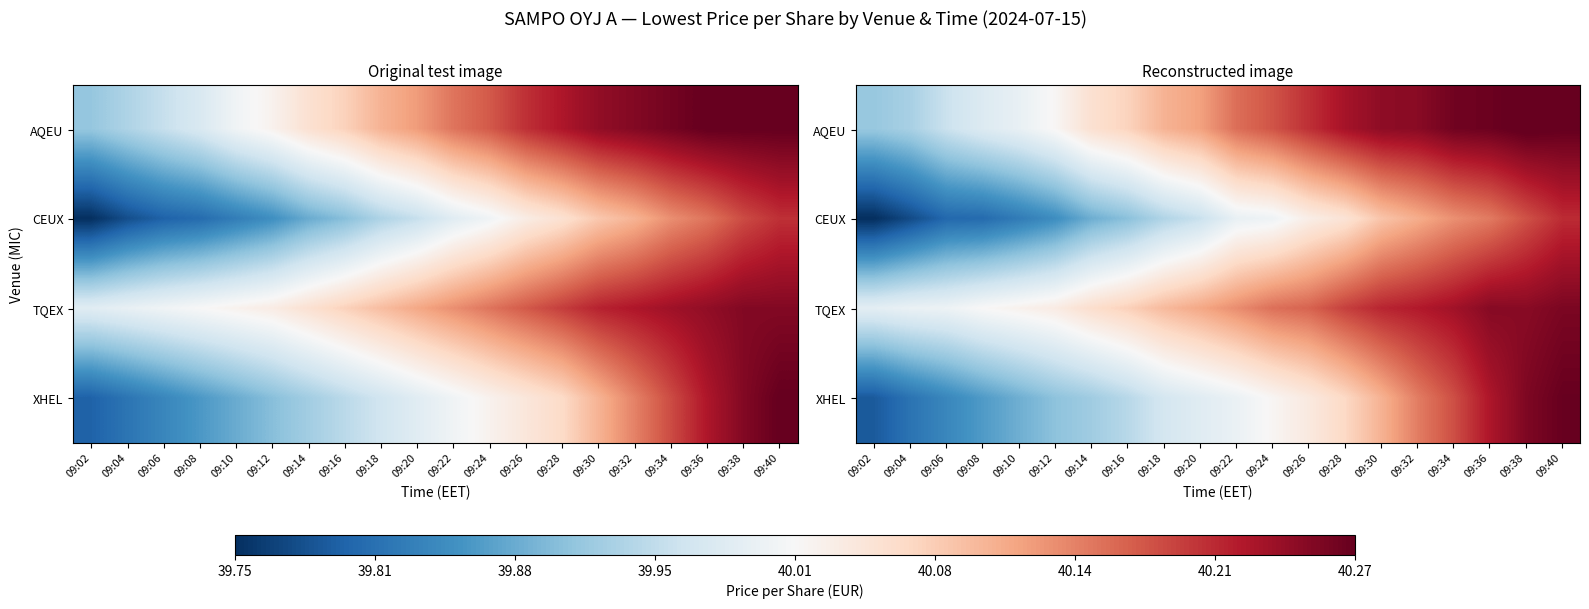

Is it true that XHEL equals 9.9 at 09:30?

False